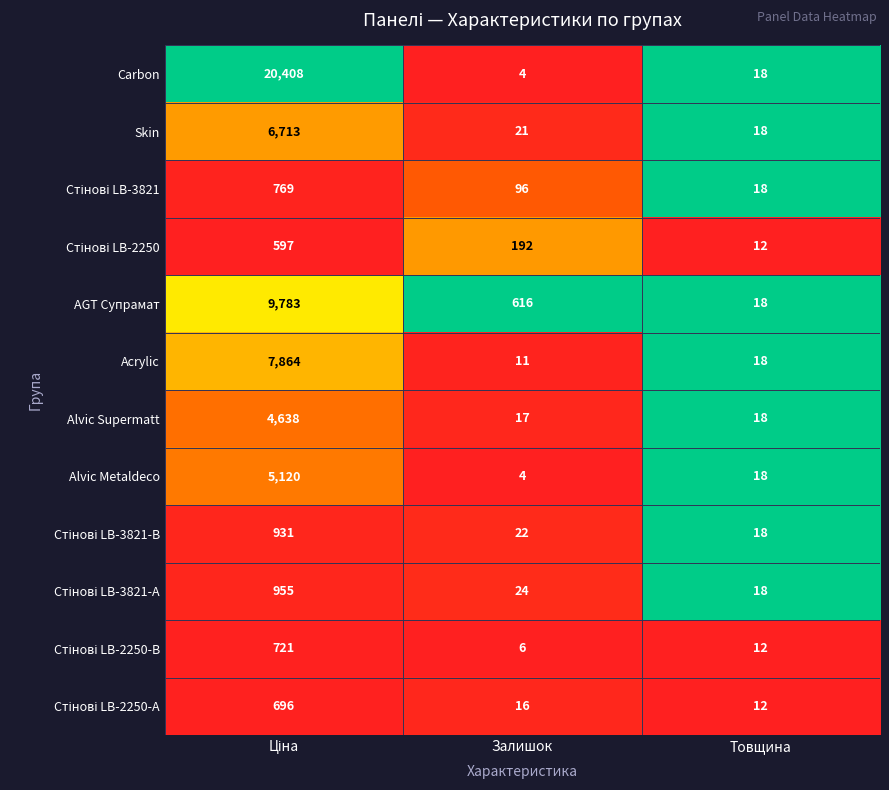

What is the sum of all Alvic Metaldeco values?

5142